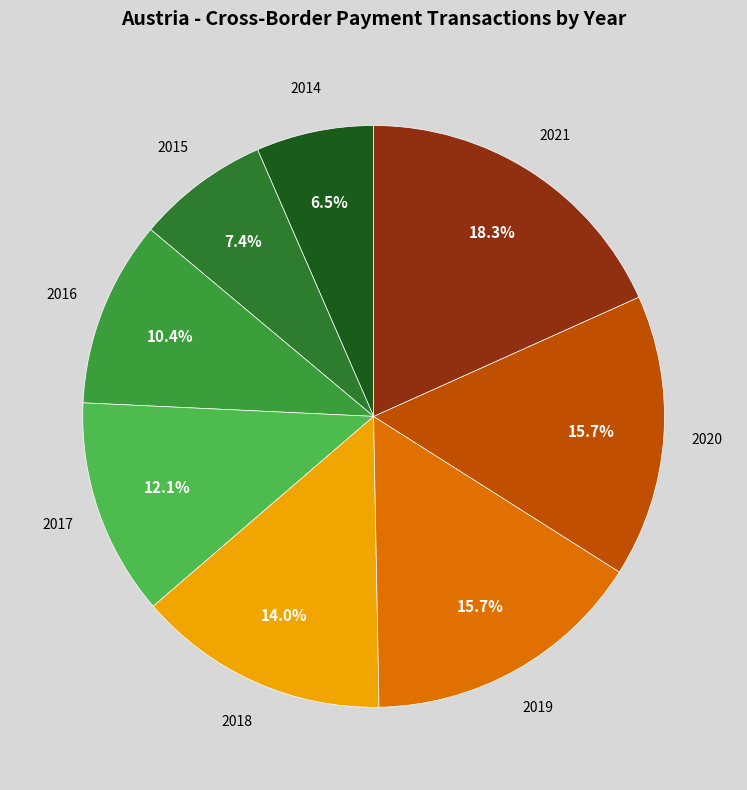

To the nearest percent, what is the average slice percentage?

12%